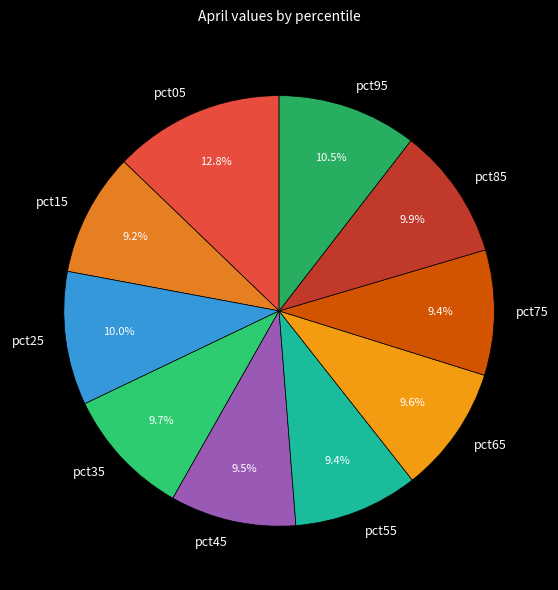

Which has a higher value, pct85 or pct05?

pct05